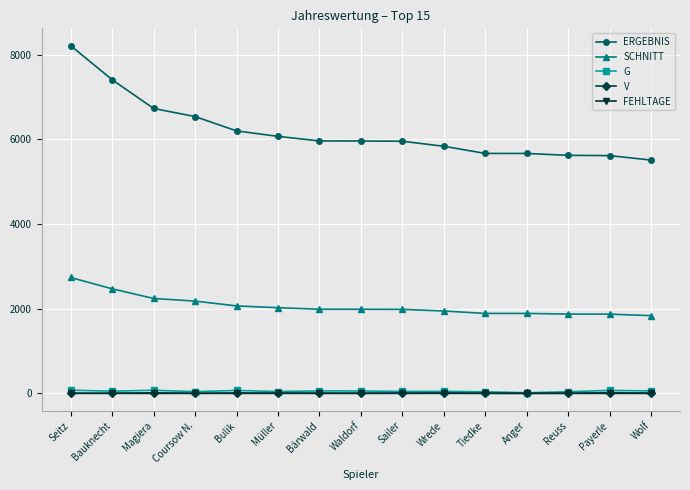

Which category has the highest value across all series?

Seitz